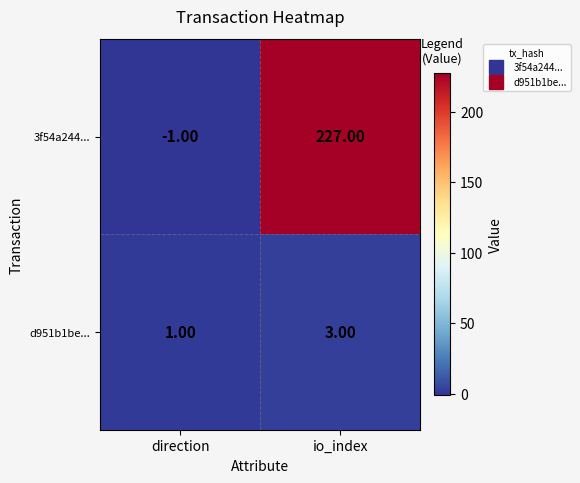

Rank the series at direction from lowest to highest value.

3f54a244..., d951b1be...